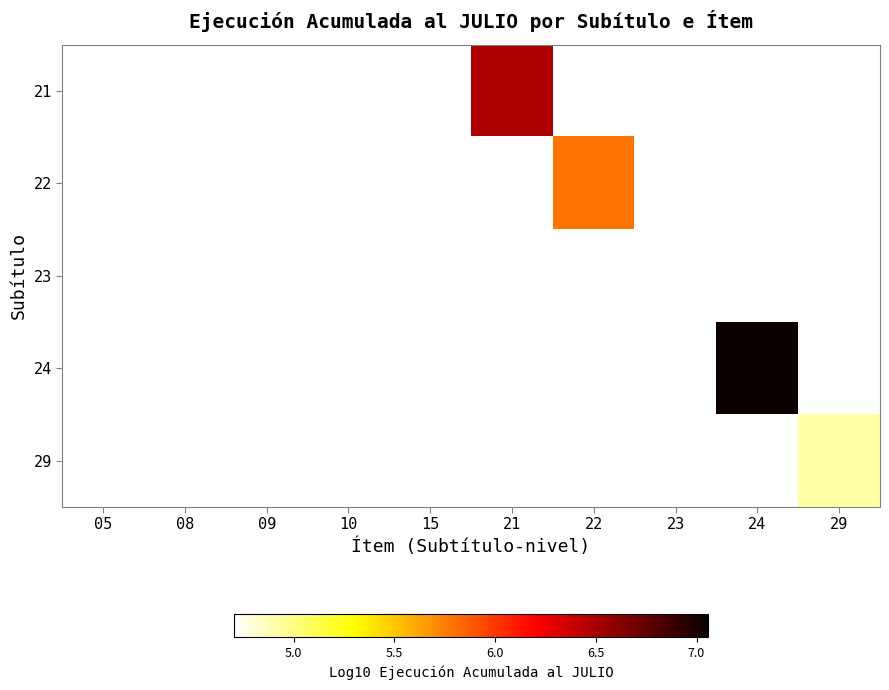

How many data points does each series have?

10